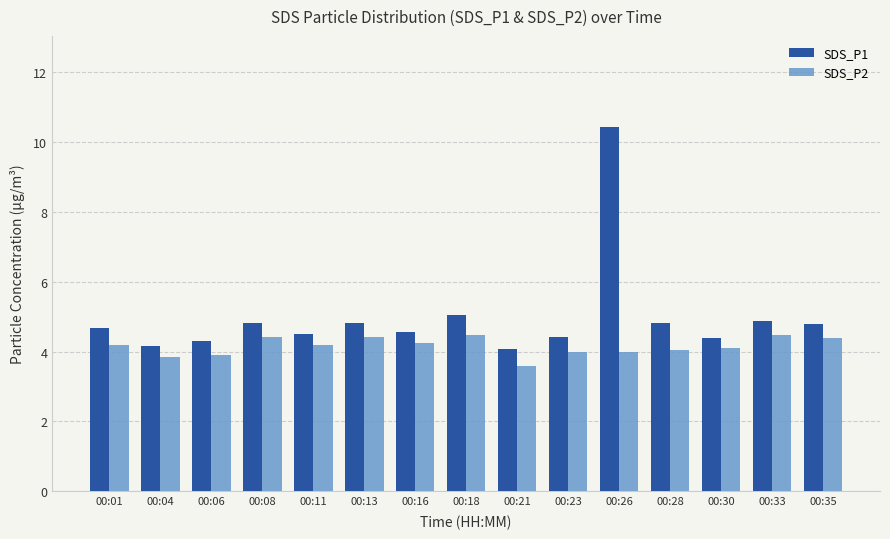

Is the value of SDS_P2 at 00:33 greater than the value of SDS_P1 at 00:13?

No